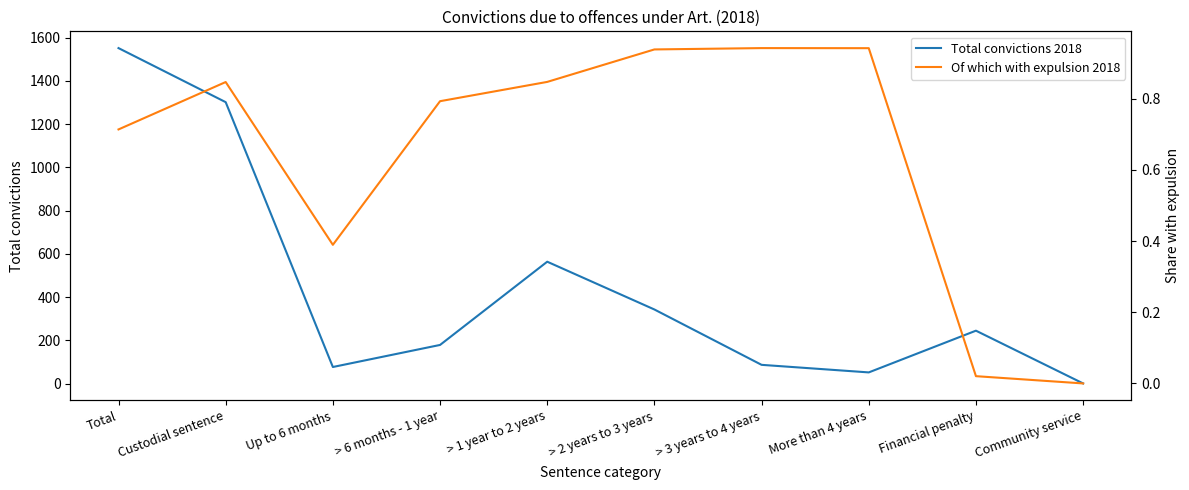

What are all the series names shown in the legend?

Total convictions 2018, Of which with expulsion 2018